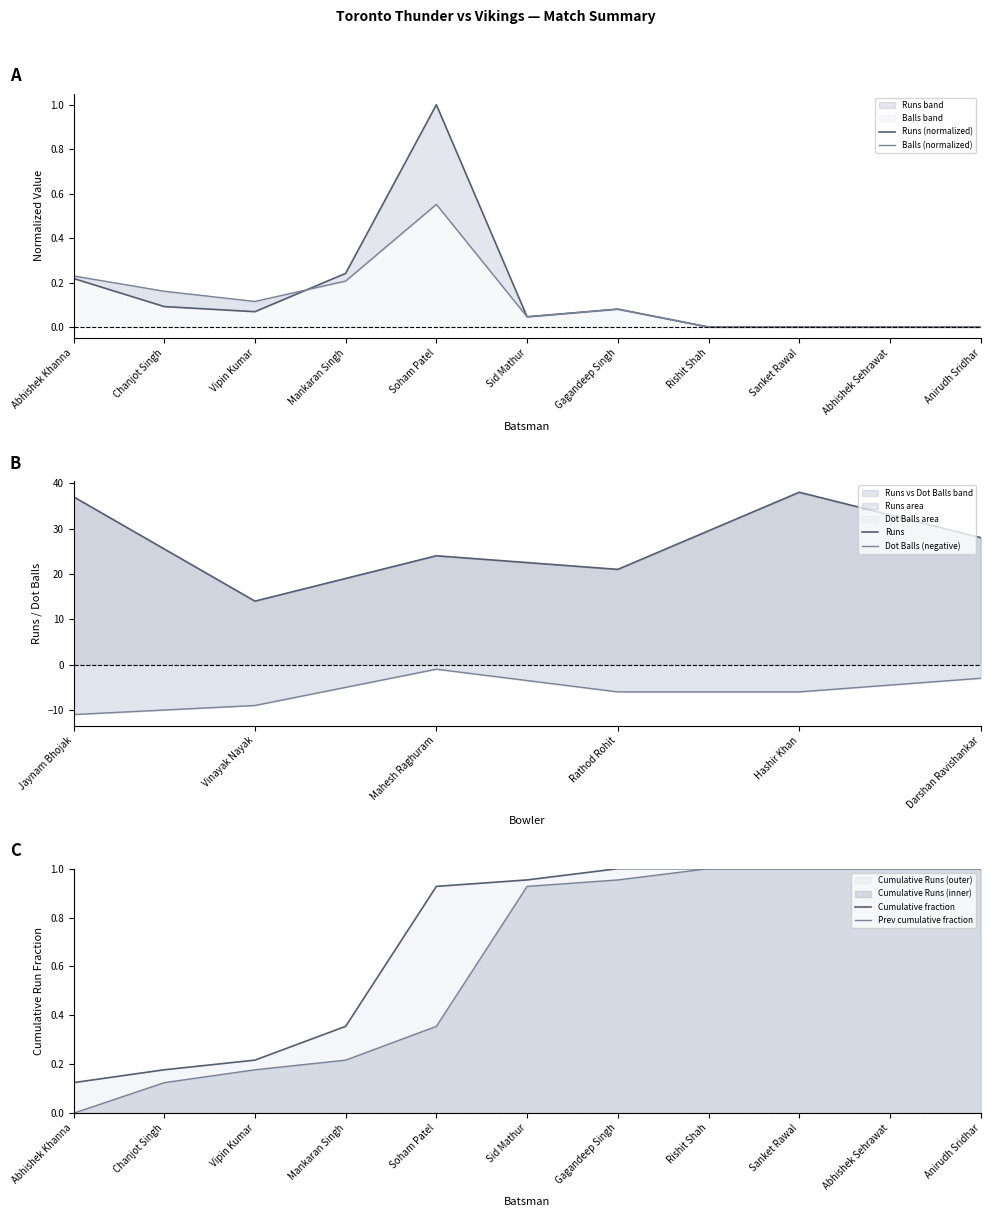

What is the spread (max minus min) of values at Soham Patel?

0.4